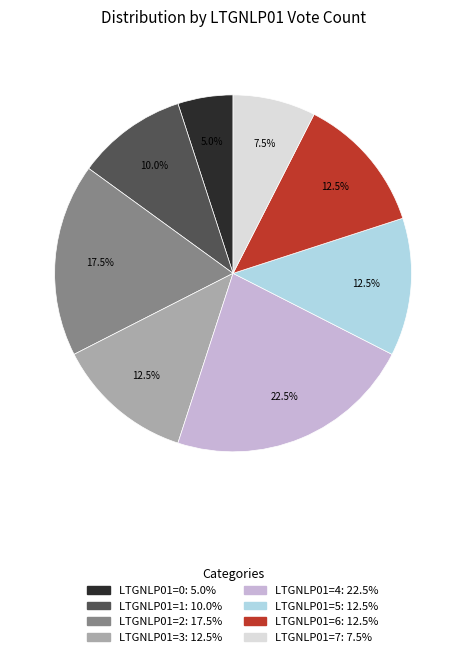

Does any single category account for the majority?

No